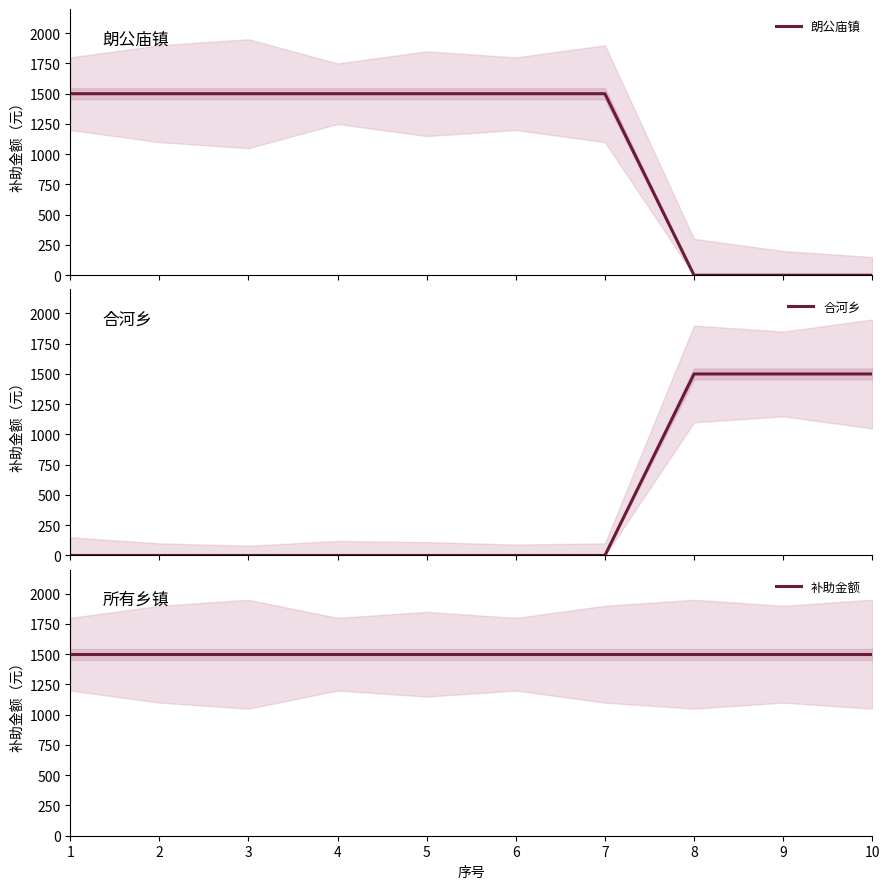

List the series in order of their overall mean, highest first.

补助金额, 朗公庙镇, 合河乡